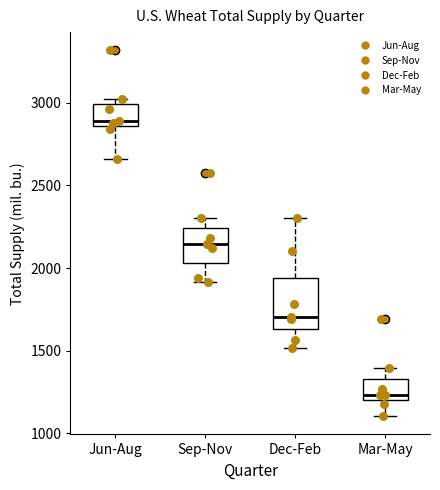

Reading left to right, transcribe this box plot: for each box, give where its median line is, the range the box spans, and where its two whiskers end, as read against the y-axis. The values are not printed on the chart, so give them approximately, as read against the axis.

Jun-Aug: median 2900, box 2850 to 3000, whiskers 2650 to 3000 (just above the box's upper edge)
Sep-Nov: median 2150, box 2050 to 2250, whiskers 1900 to 2300
Dec-Feb: median 1700, box 1650 to 1950, whiskers 1500 to 2300
Mar-May: median 1250, box 1200 to 1350, whiskers 1100 to 1400